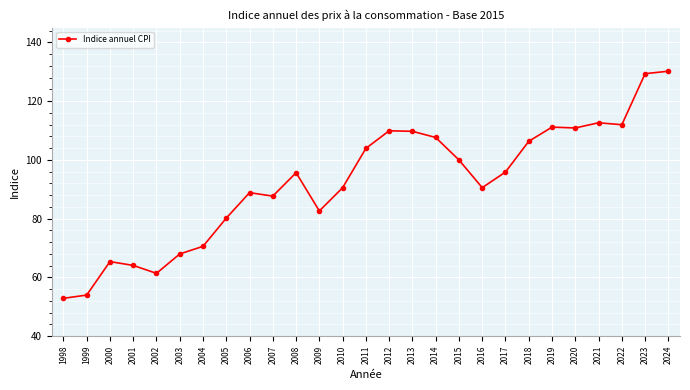

True or false: there are more than 2 points higher than both neighbors.

True